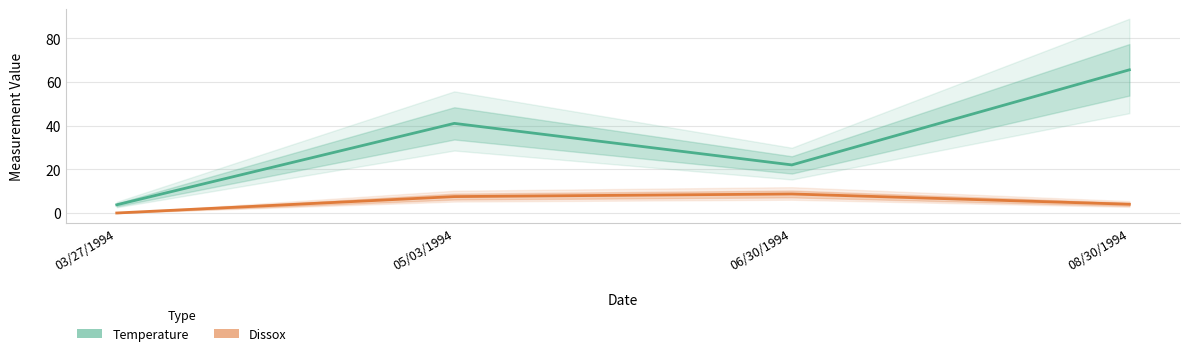

True or false: Dissox and Temperature cross at least once.

False